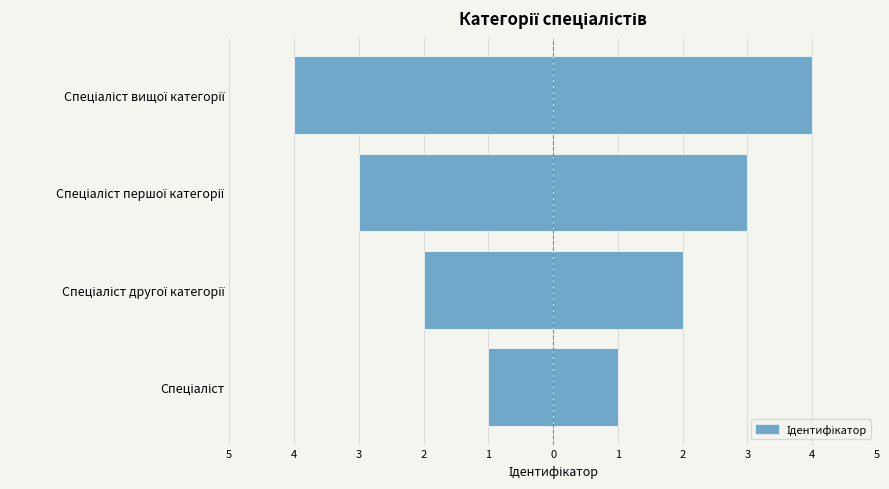

Which series has the largest total across all categories?

Ідентифікатор